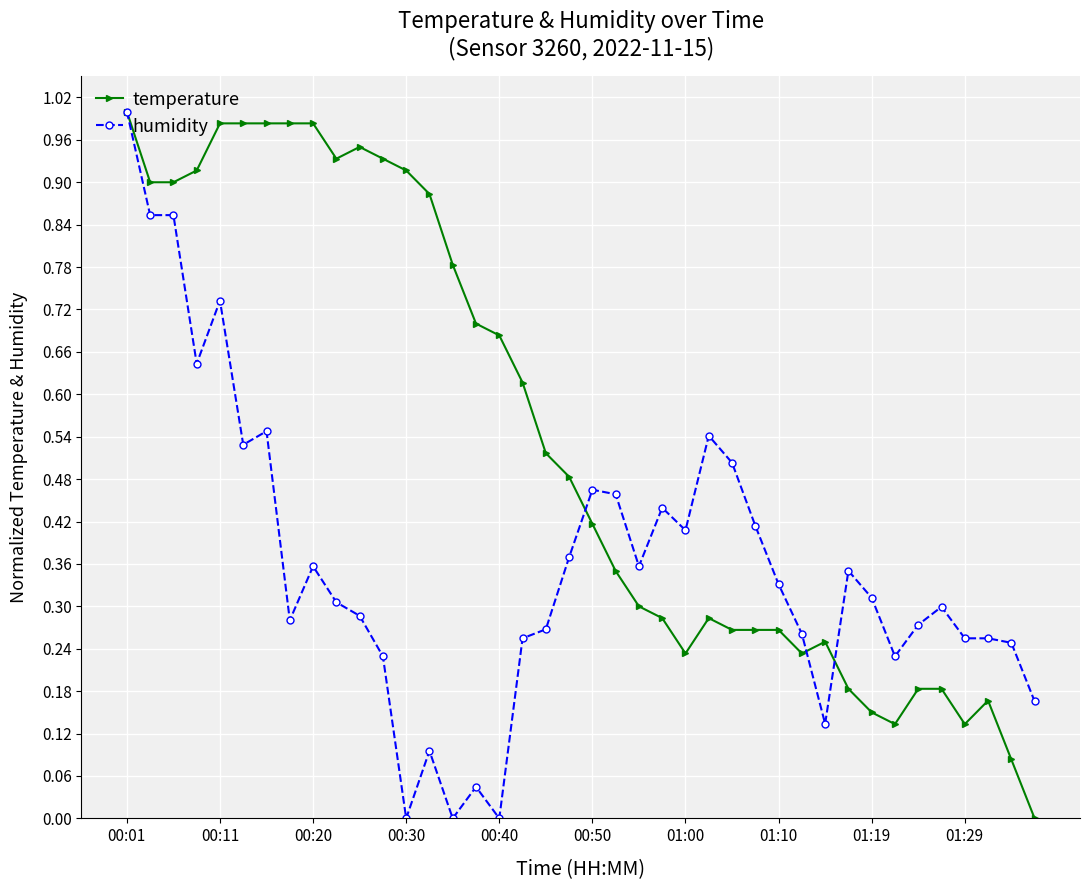

How many categories are shown in the chart?

40